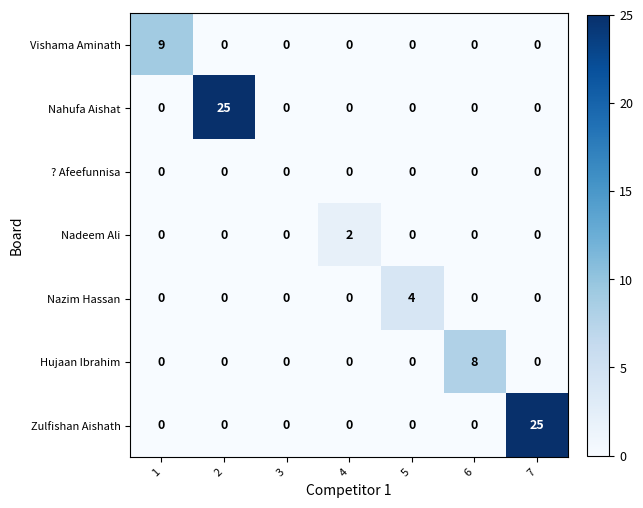

True or false: Nazim Hassan has a value of 0 at 7.

True